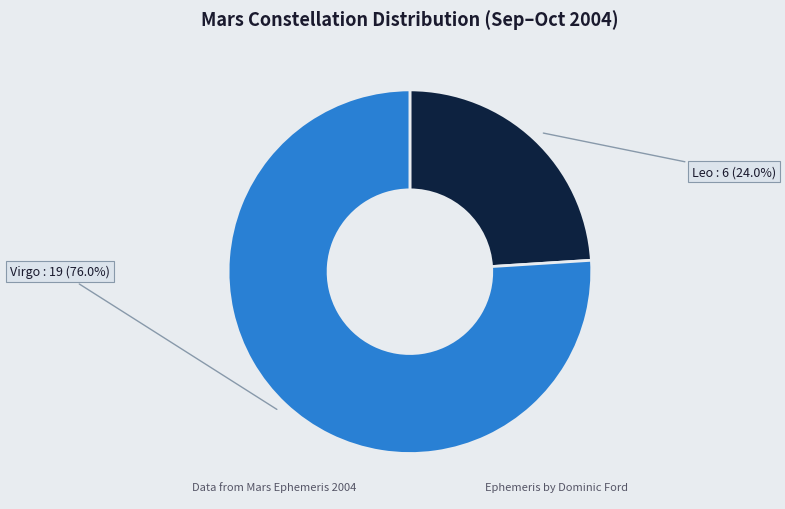

Which slice is the largest?

Virgo